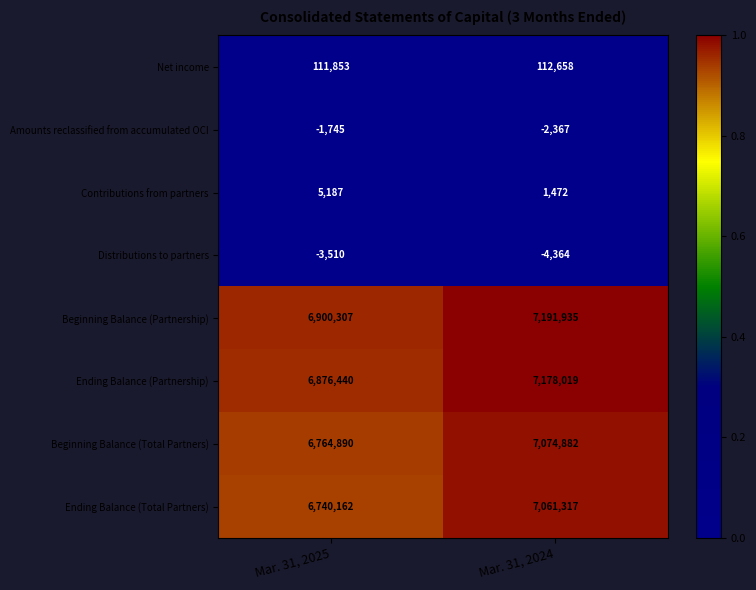

Which series has the widest spread of values?

Ending Balance (Total Partners)